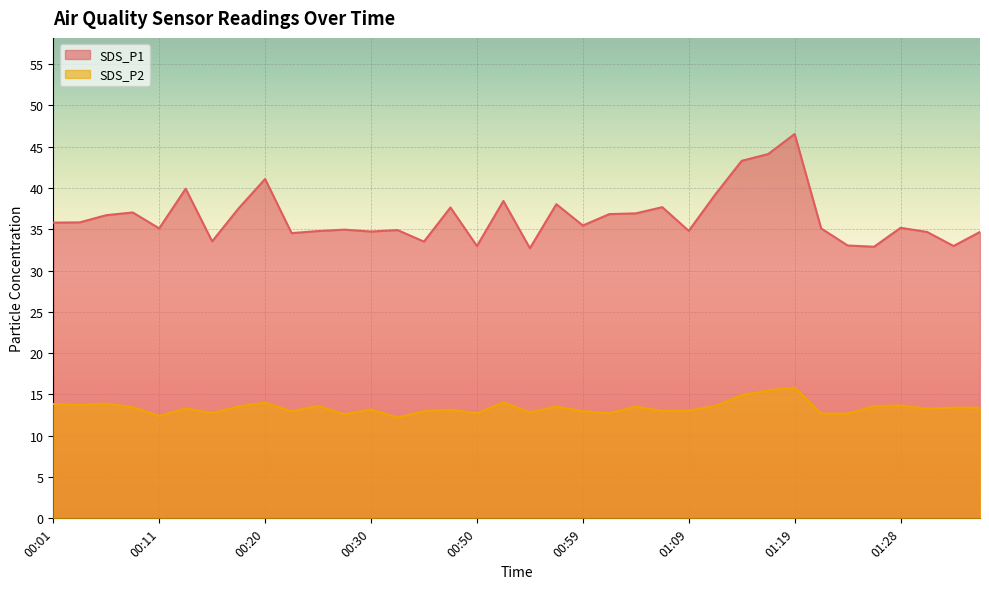

Read the SDS_P2 value at 00:28.

12.6